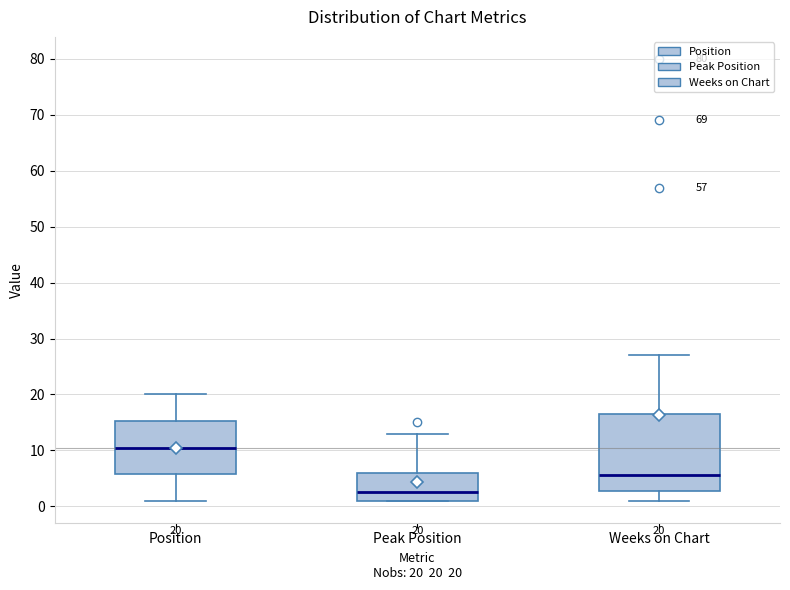

Which box's median line is the highest?

Position